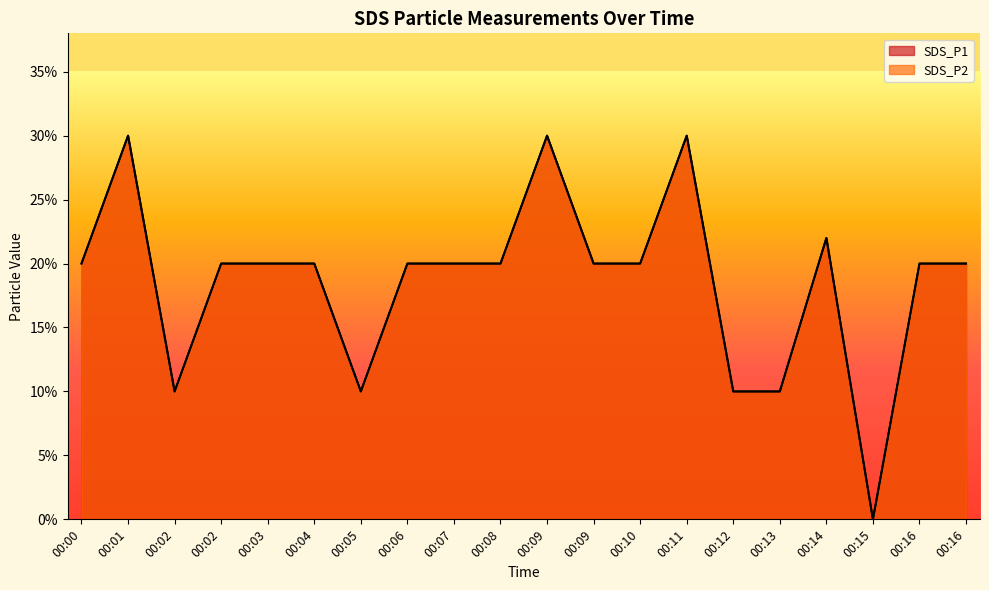

How many data points does each series have?

20